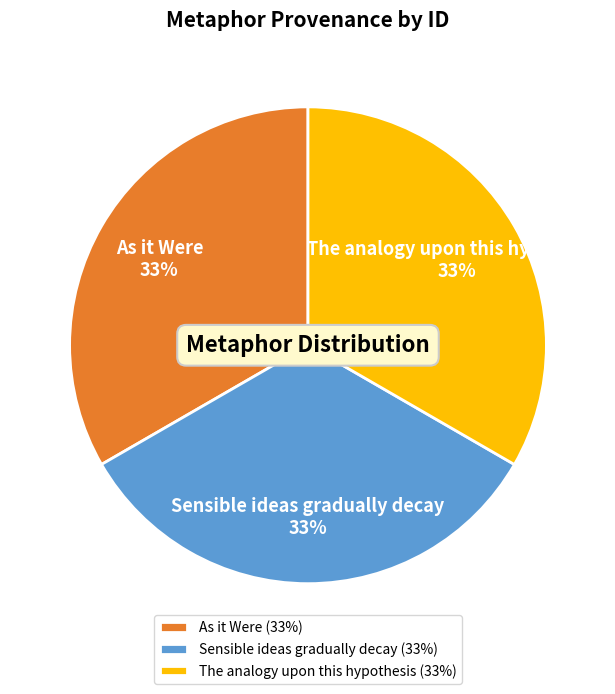

Is there a majority slice in this chart?

No